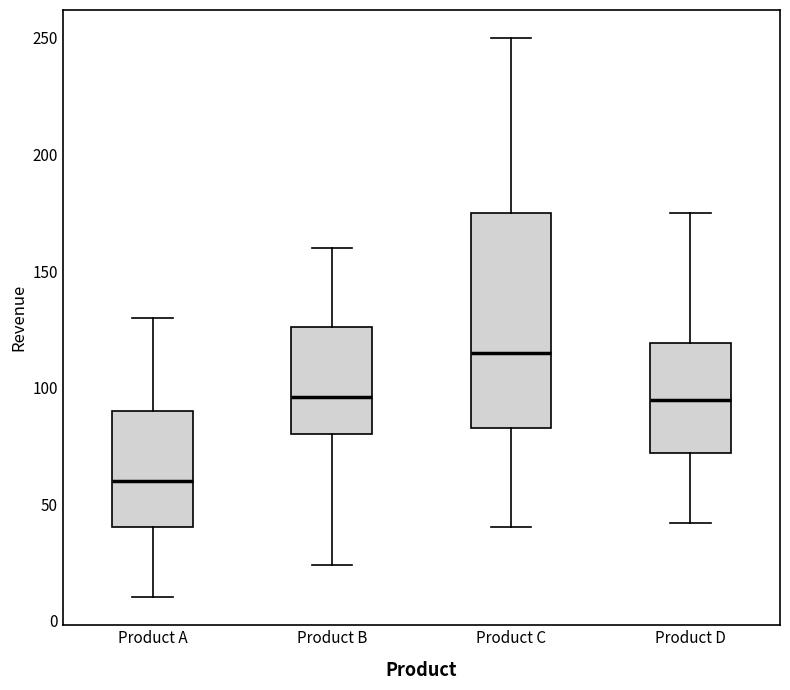

Which box is the tallest, from its lower edge to its upper edge?

Product C